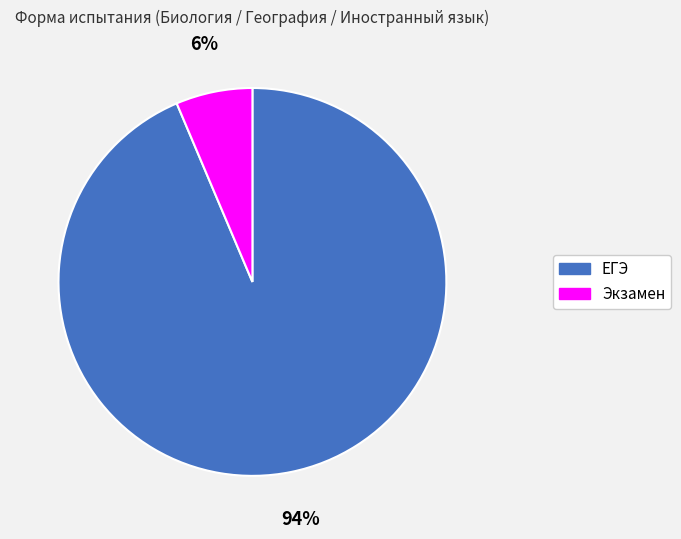

How many segments does this pie chart have?

2